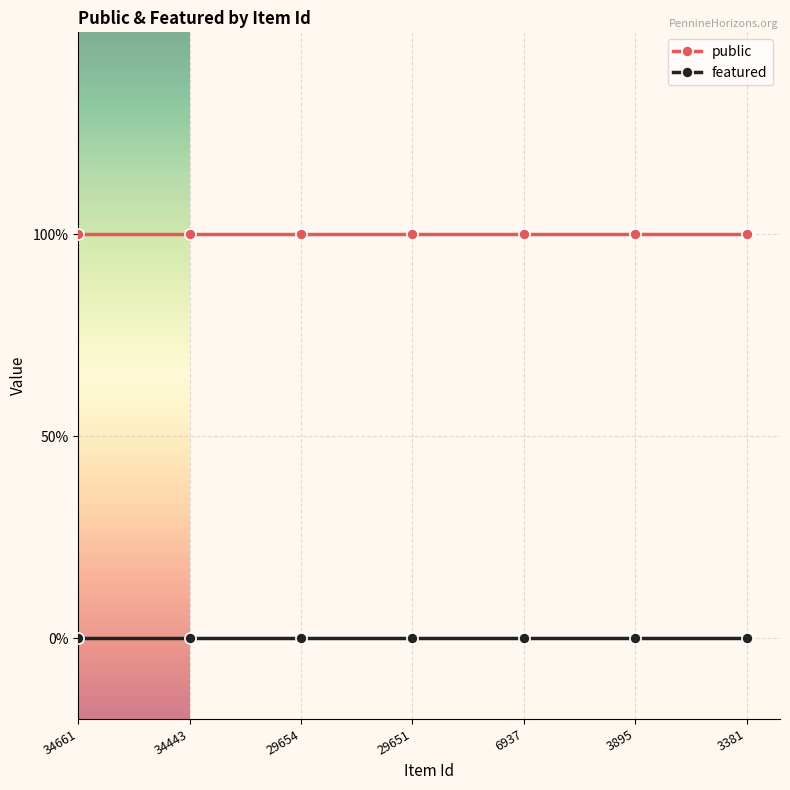

True or false: public has more than 1 points higher than both neighbors.

False